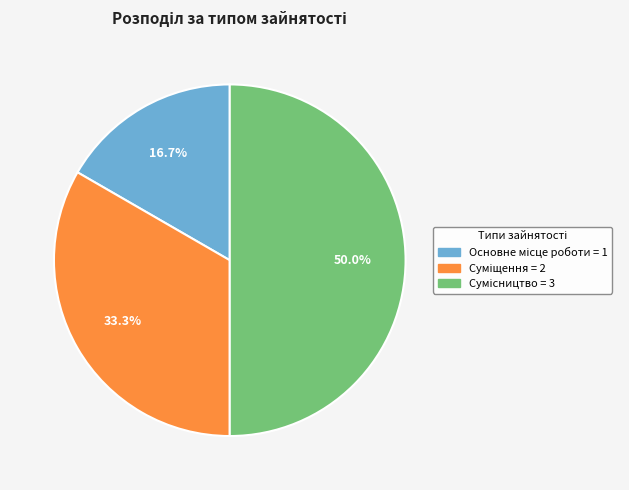

Count the number of slices in the pie.

3